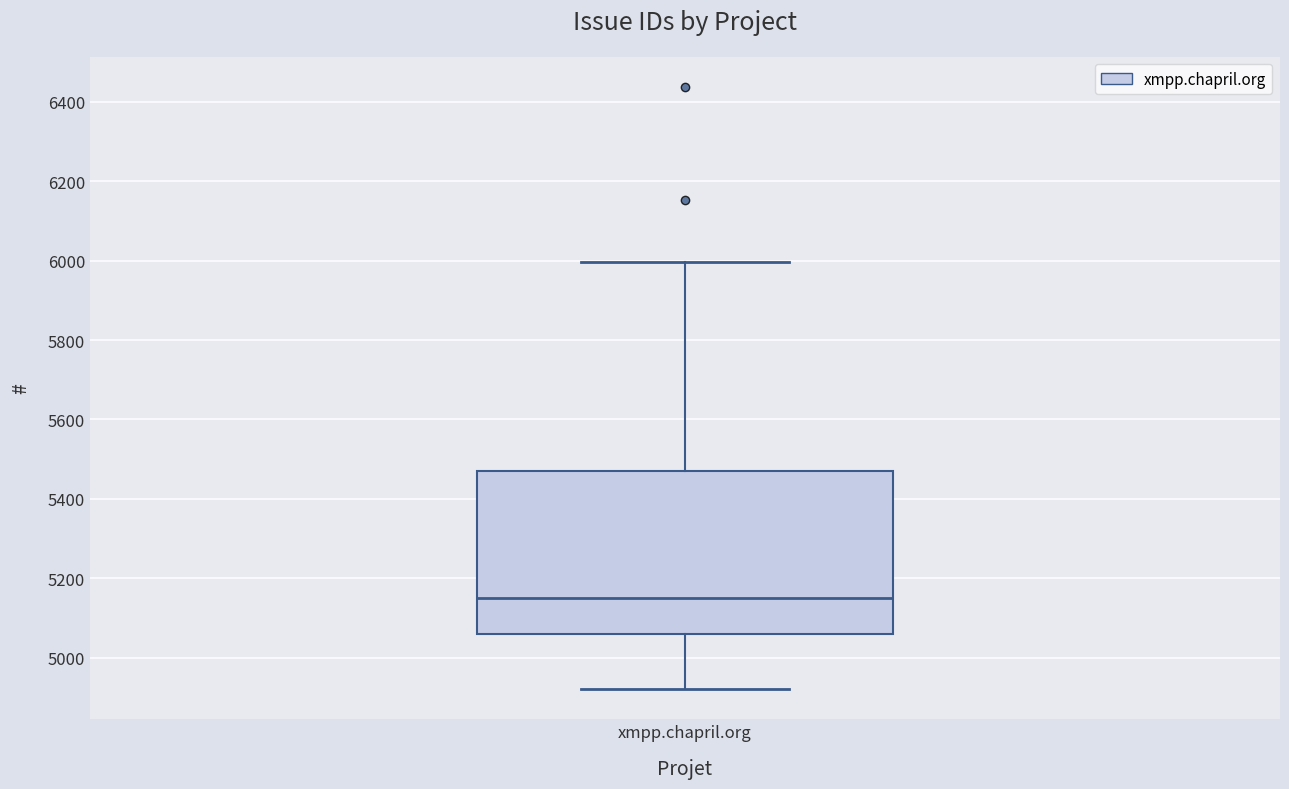

Read this box plot against the y-axis: the position of the median line, the range covered by the box, and the ends of both whiskers. The values are not printed on the chart, so give them approximately, as read against the axis.

median 5140, box 5060 to 5460, whiskers 4920 to 6000